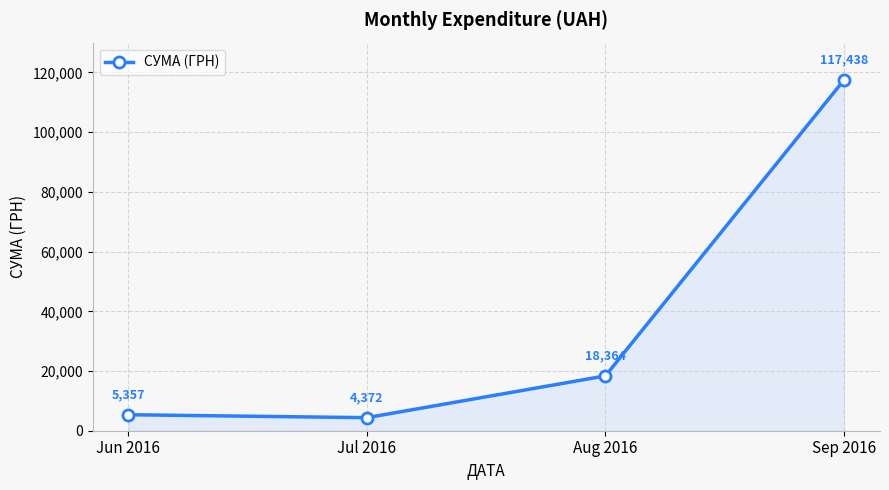

What is the smallest value displayed?

4372.0